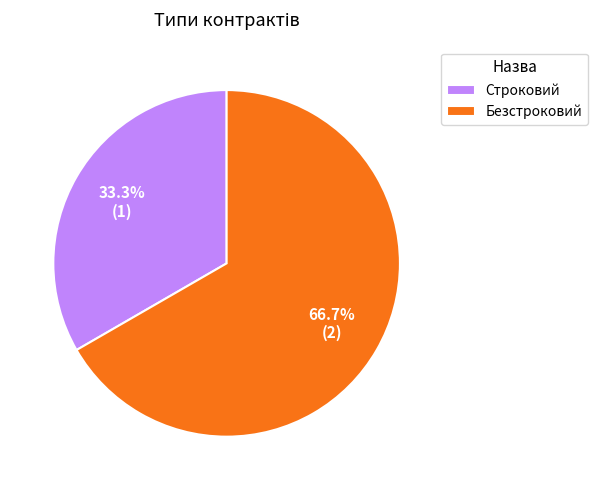

True or false: Строковий accounts for 33% of the total.

True